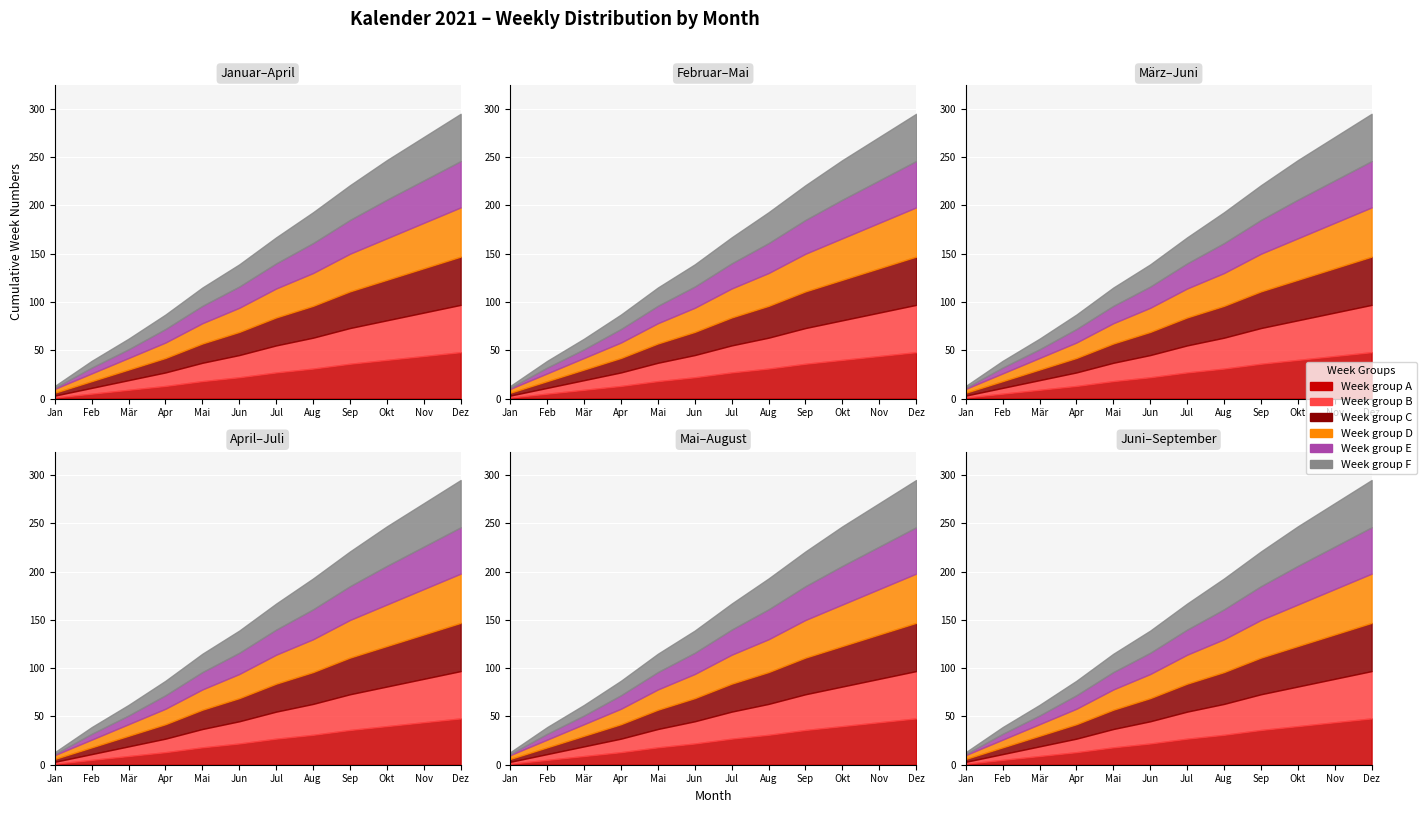

True or false: Week group C and Week group D intersect in this chart.

False